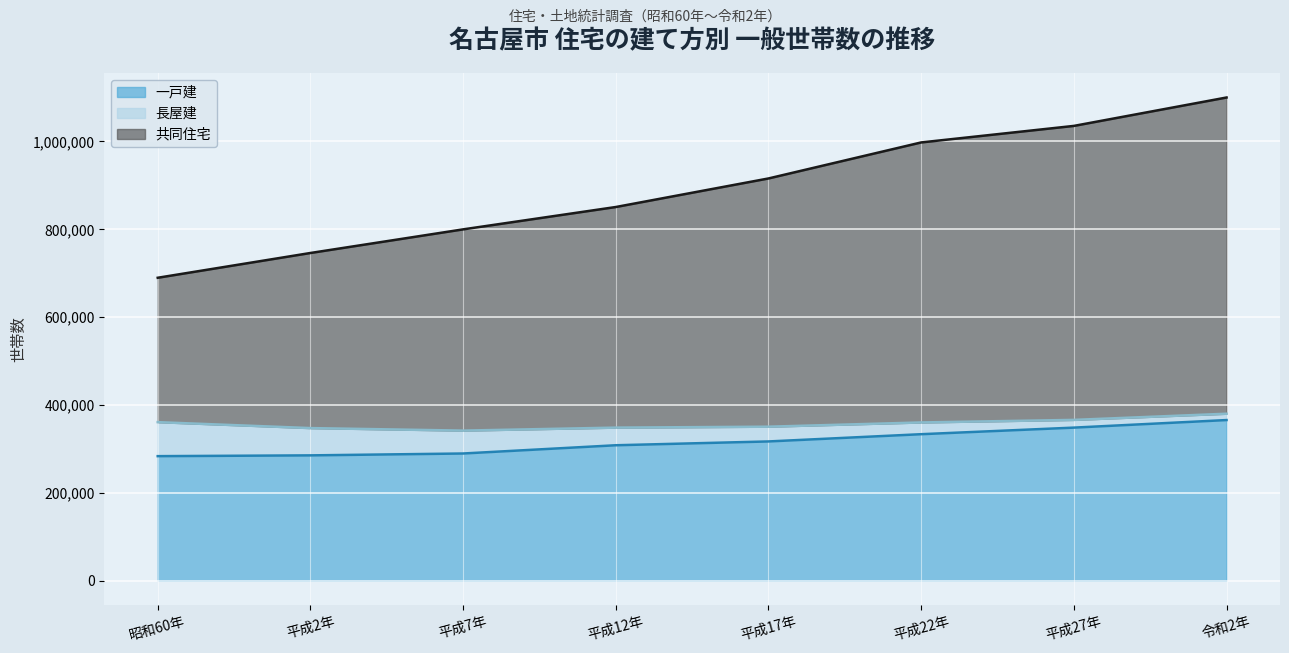

The 一戸建 series shows 317206 at 平成17年. True or false?

True